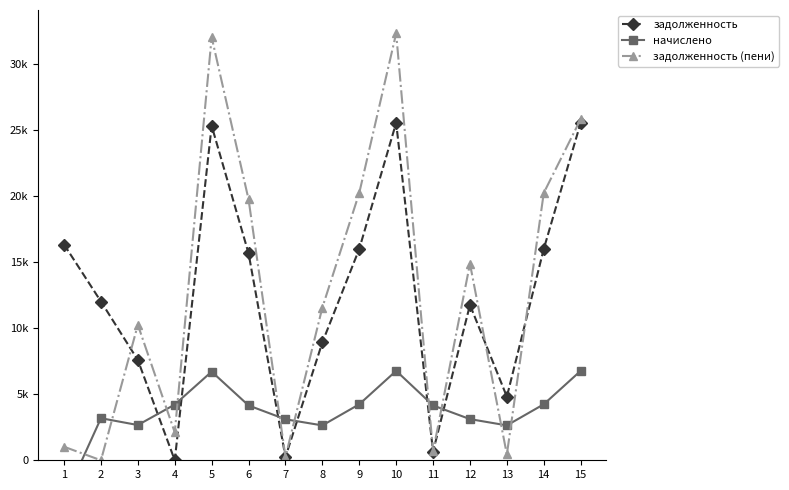

How many values in the начислено series are below 4150?

7